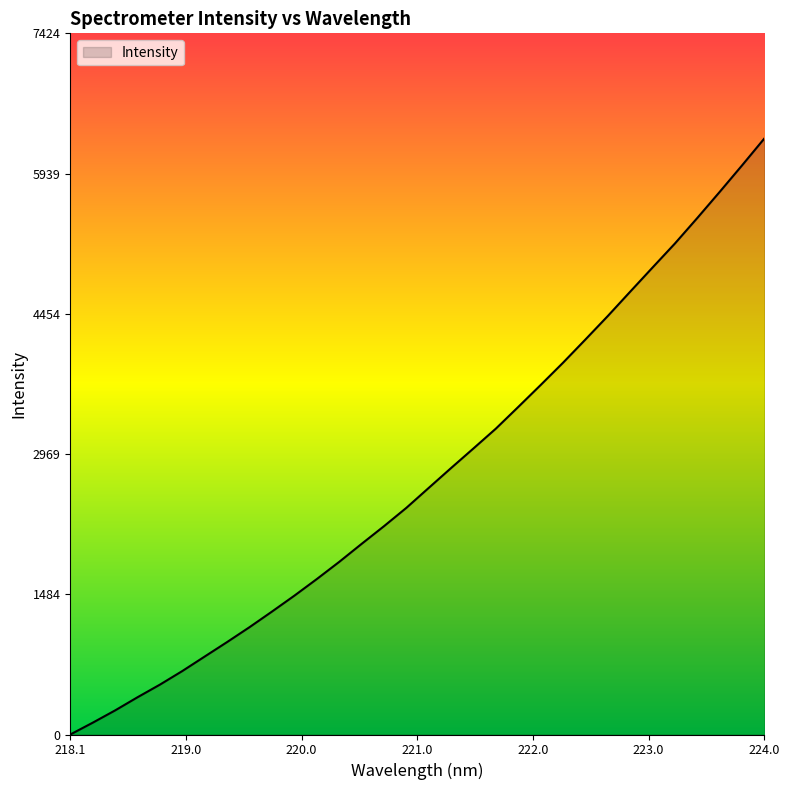

How many series are shown in this chart?

1